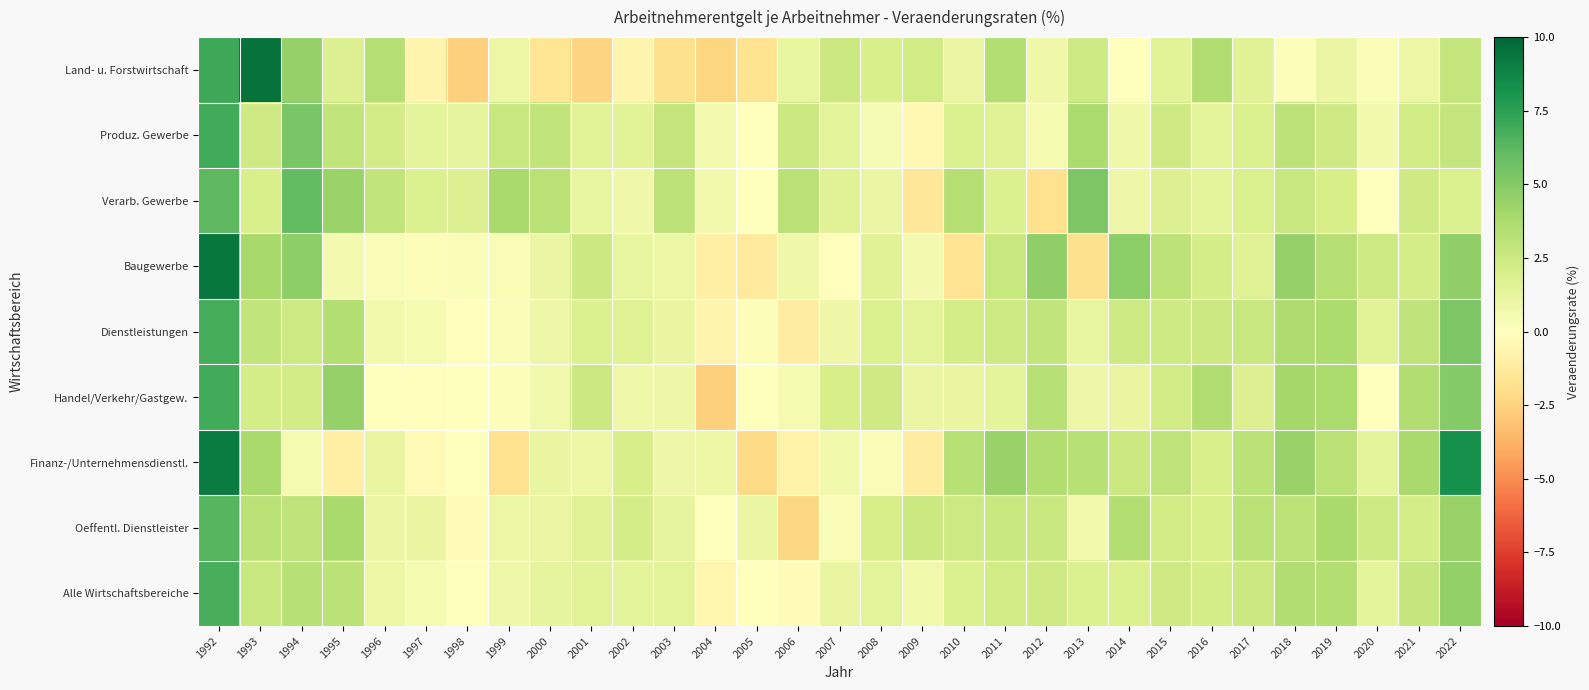

At which category does the chart reach its minimum across all series?

1998